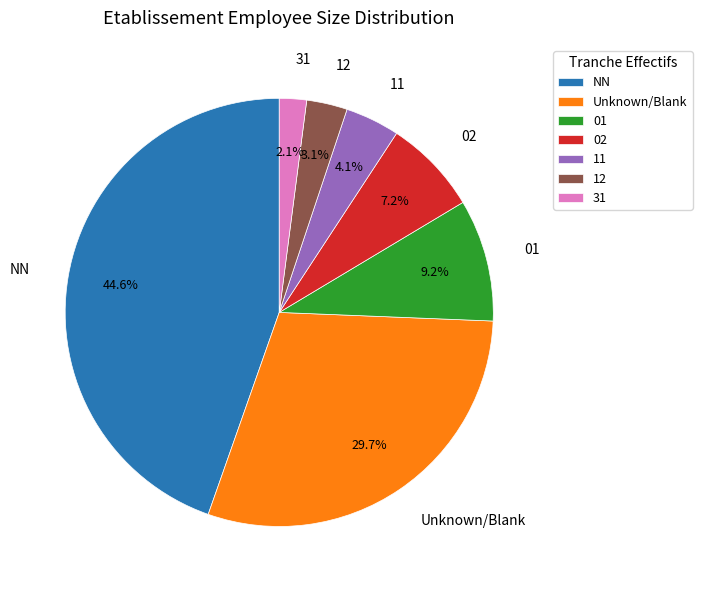

Which has a higher value, 11 or 31?

11